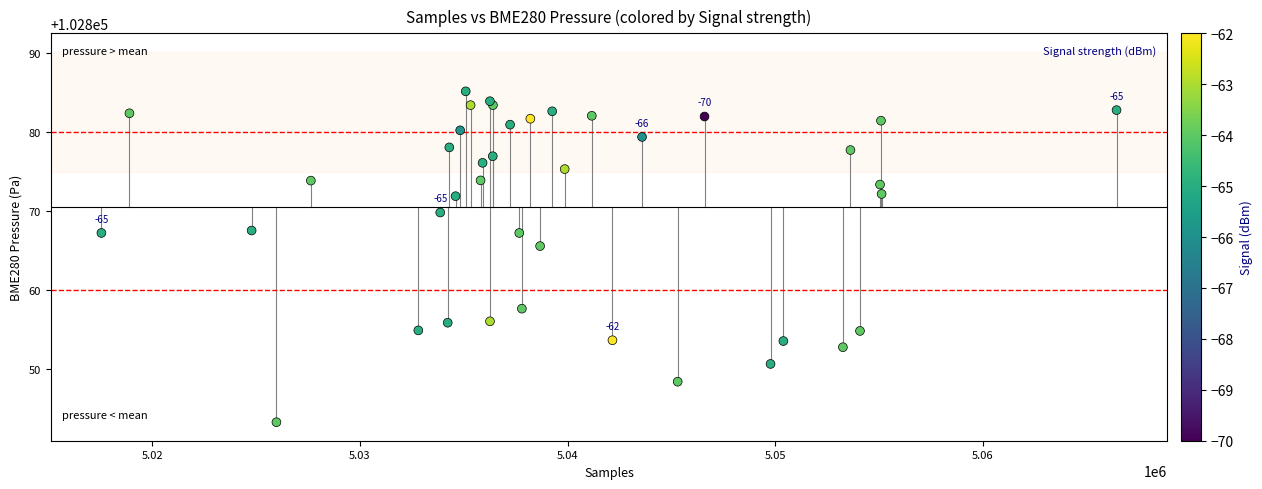

What Y value in the scatter plot is closest to 102864?

102865.6